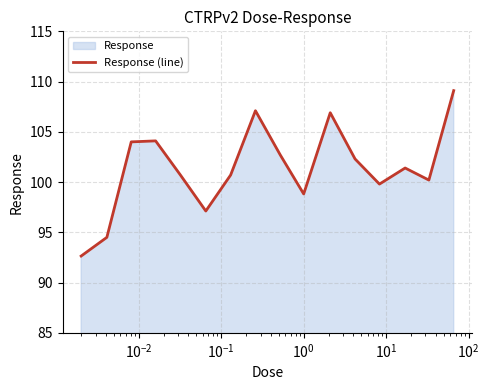

What is the difference between the maximum and minimum values?

16.5